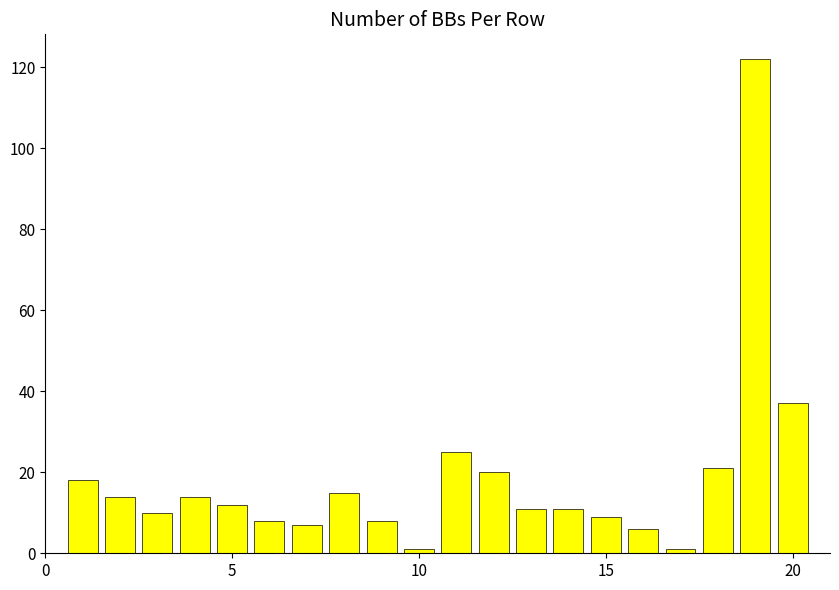

What is the maximum value shown in the chart?

122